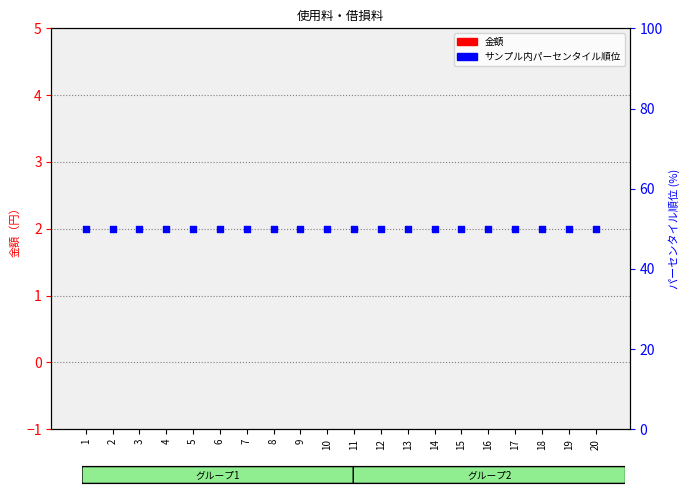

At how many categories does at least one series exceed 41?

20